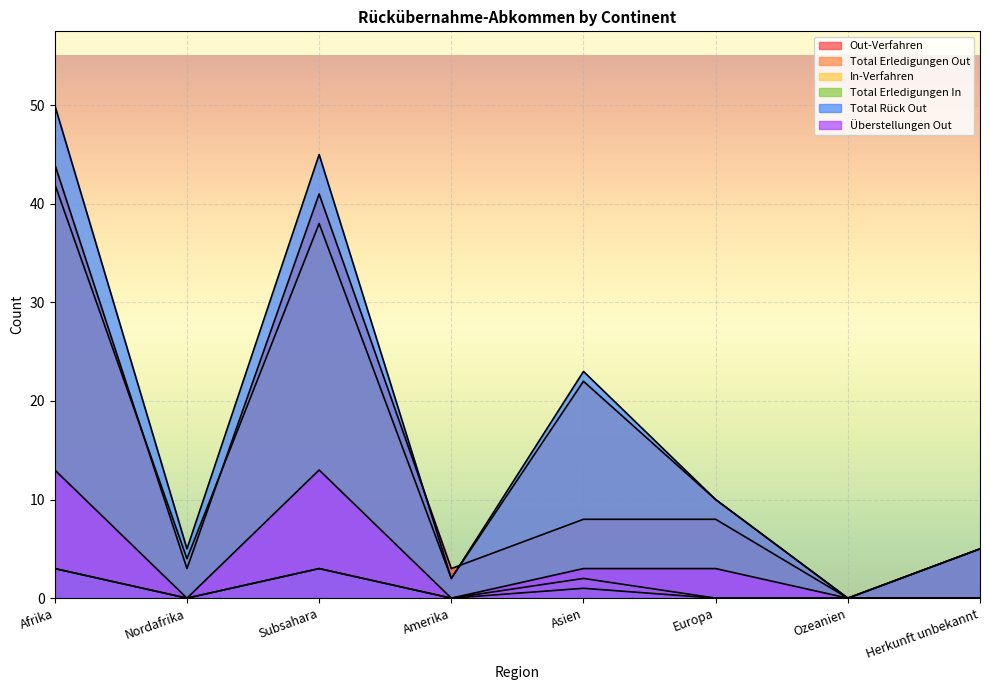

How many data points does each series have?

8